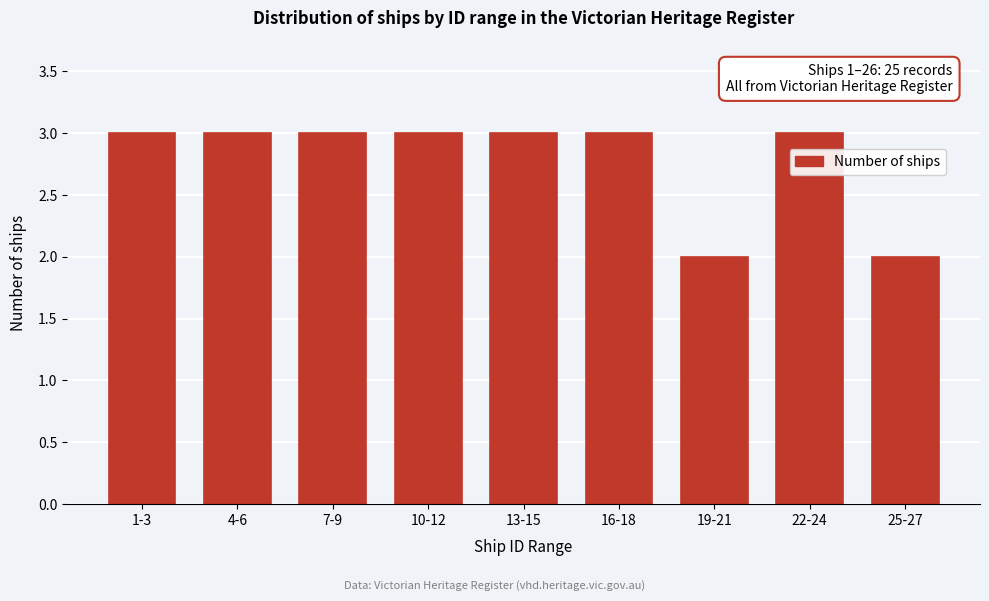

Reading left to right, list all the values displayed in this chart.

1-3=3	4-6=3	7-9=3	10-12=3	13-15=3	16-18=3	19-21=2	22-24=3	25-27=2